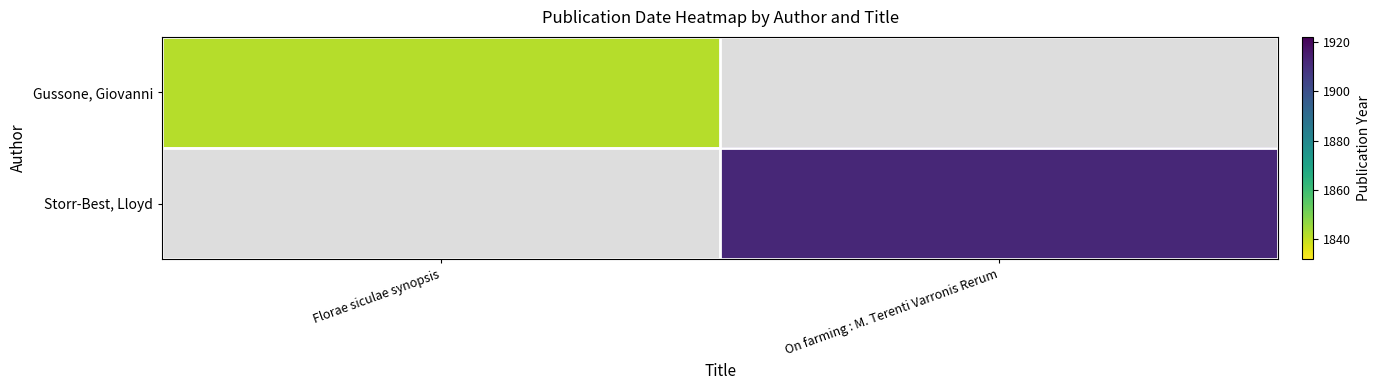

Is the value of Gussone, Giovanni at Florae siculae synopsis greater than the value of Storr-Best, Lloyd at On farming : M. Terenti Varronis Rerum?

No